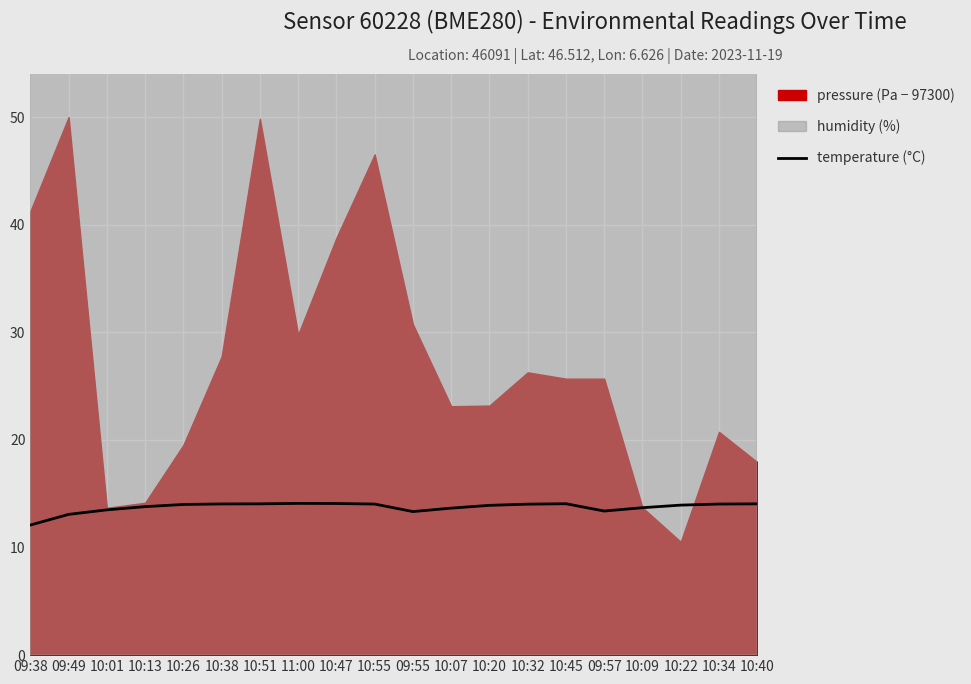

What is the lowest value of the temperature (°C) series?

12.1